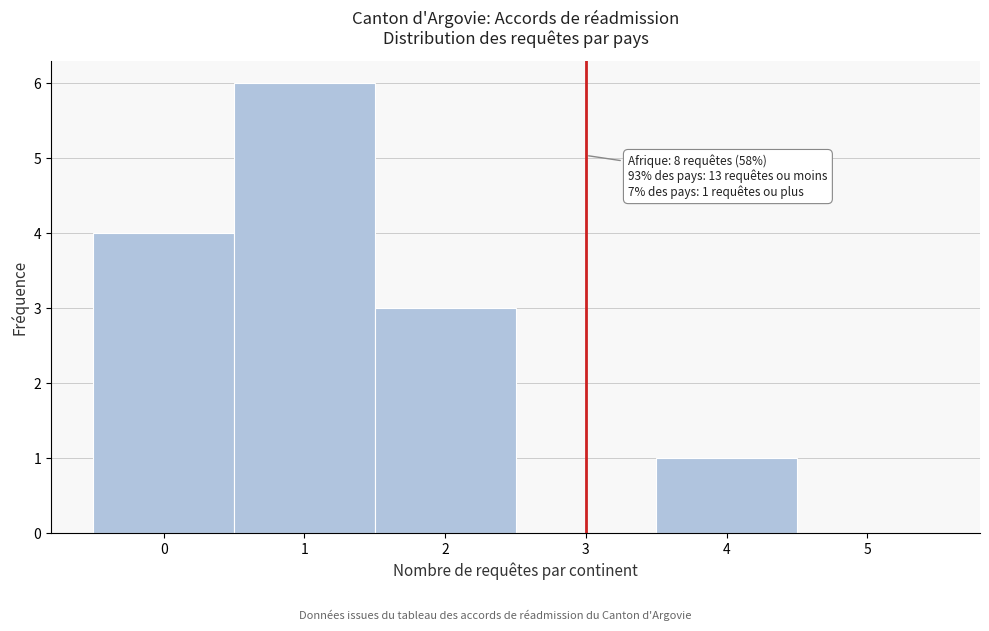

Which range on the x-axis has the tallest bar?

0.5 to 1.5